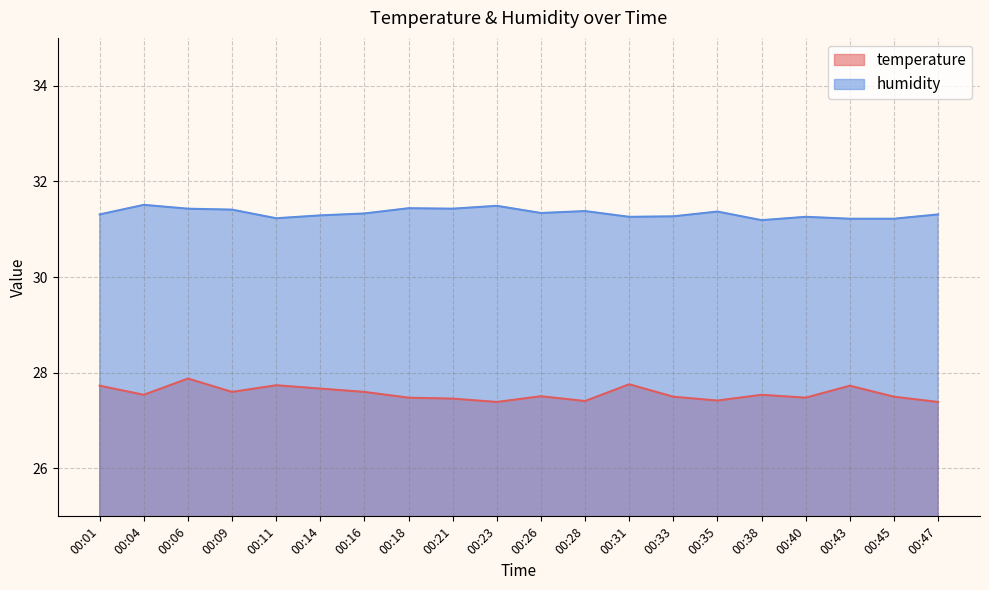

Rank the series at 00:14 from lowest to highest value.

temperature, humidity